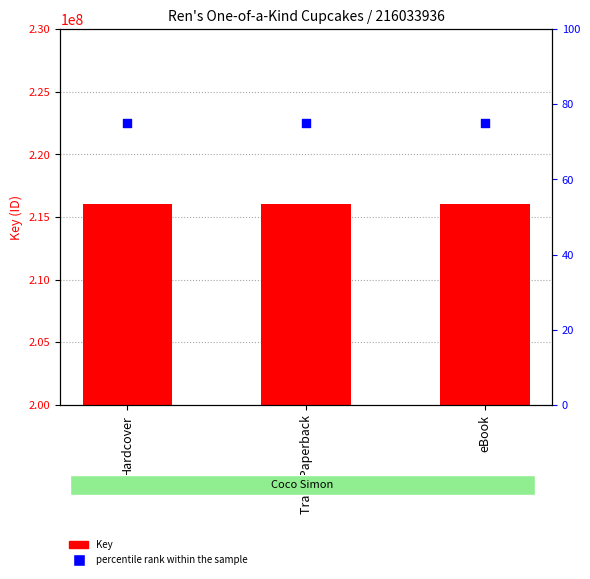

Which series has the largest Y range (max minus min)?

Key